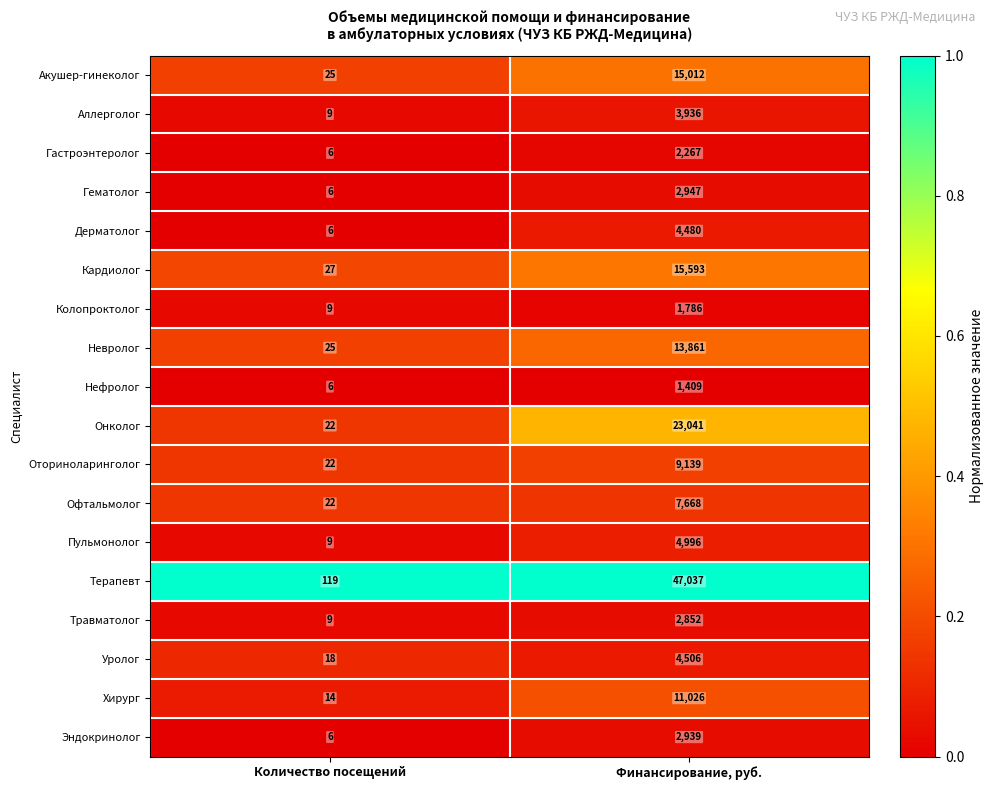

Which series has the largest range (max minus min)?

Терапевт